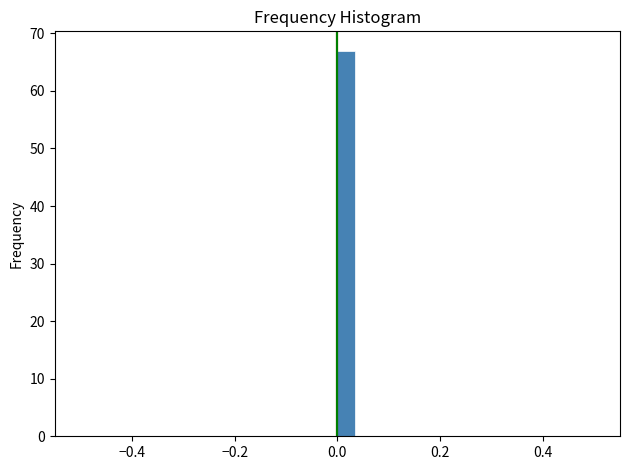

Around what value on the x-axis is the tallest bar? Give the approximate position of its centre, as read against the axis.

0.02